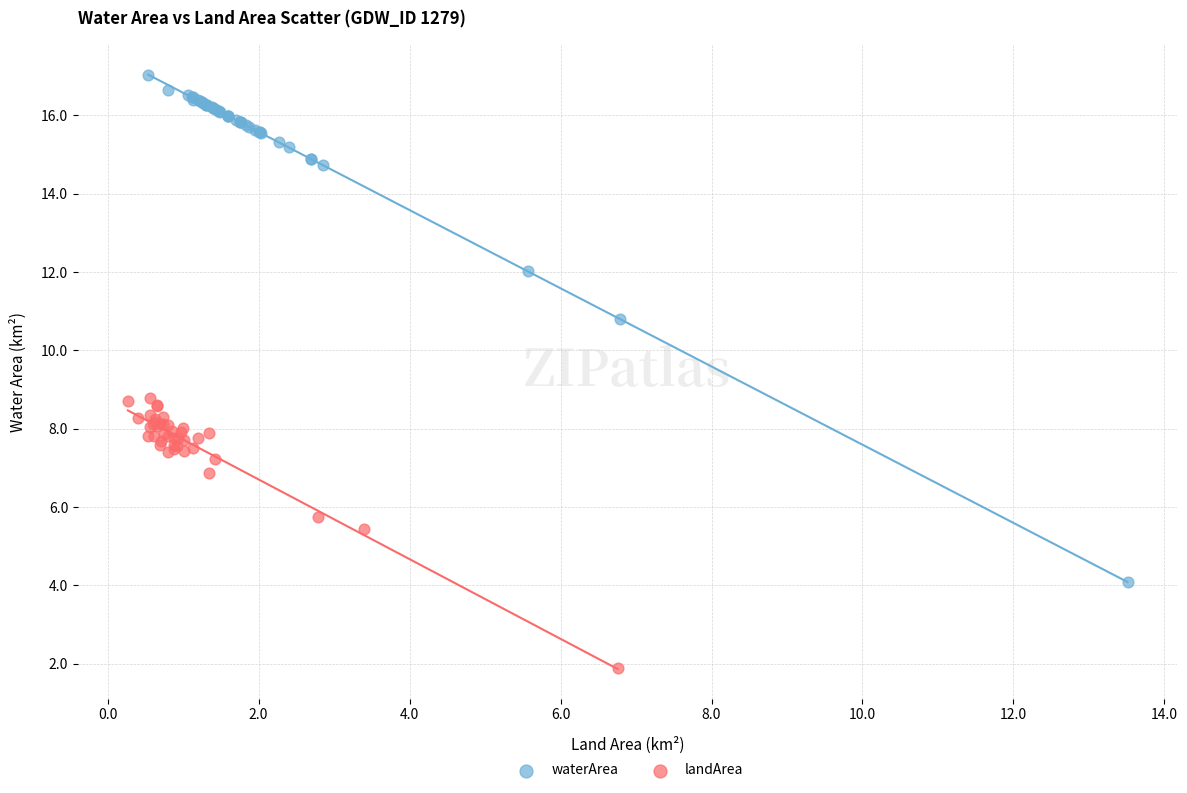

What are all the series names shown in the legend?

waterArea, landArea